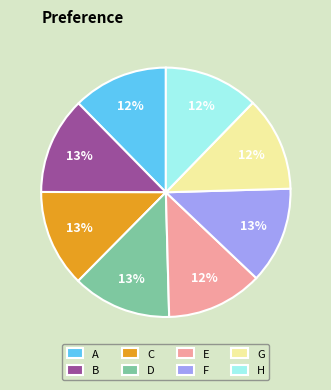

To the nearest percent, what portion does C represent?

13%